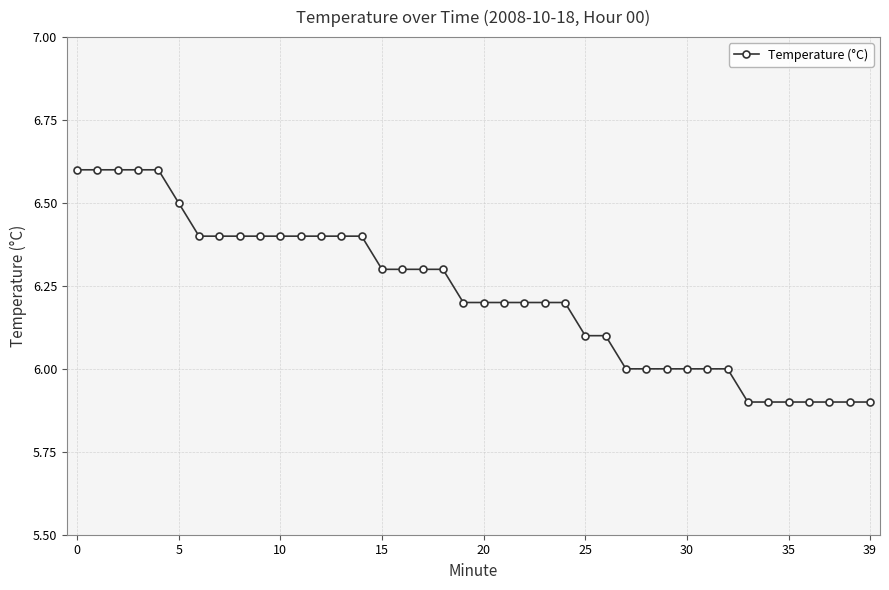

What is the value of the 4th point from the left?

6.6